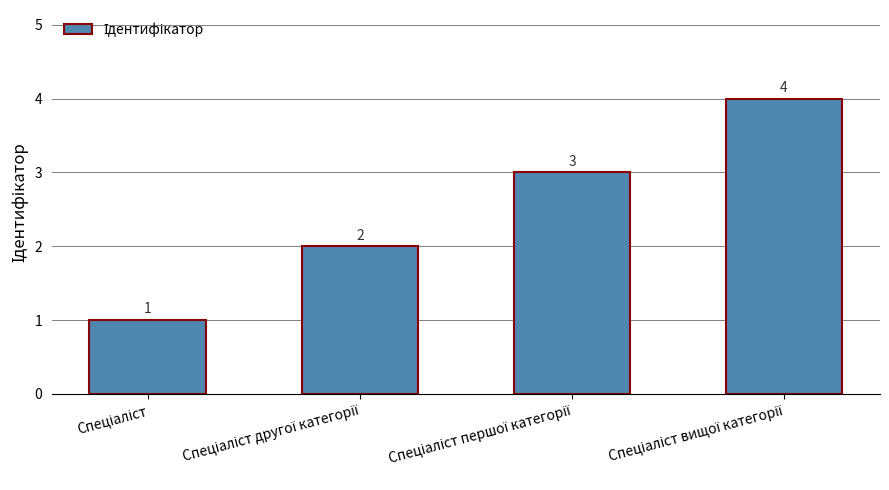

Count the values in the range 2 to 4.

3